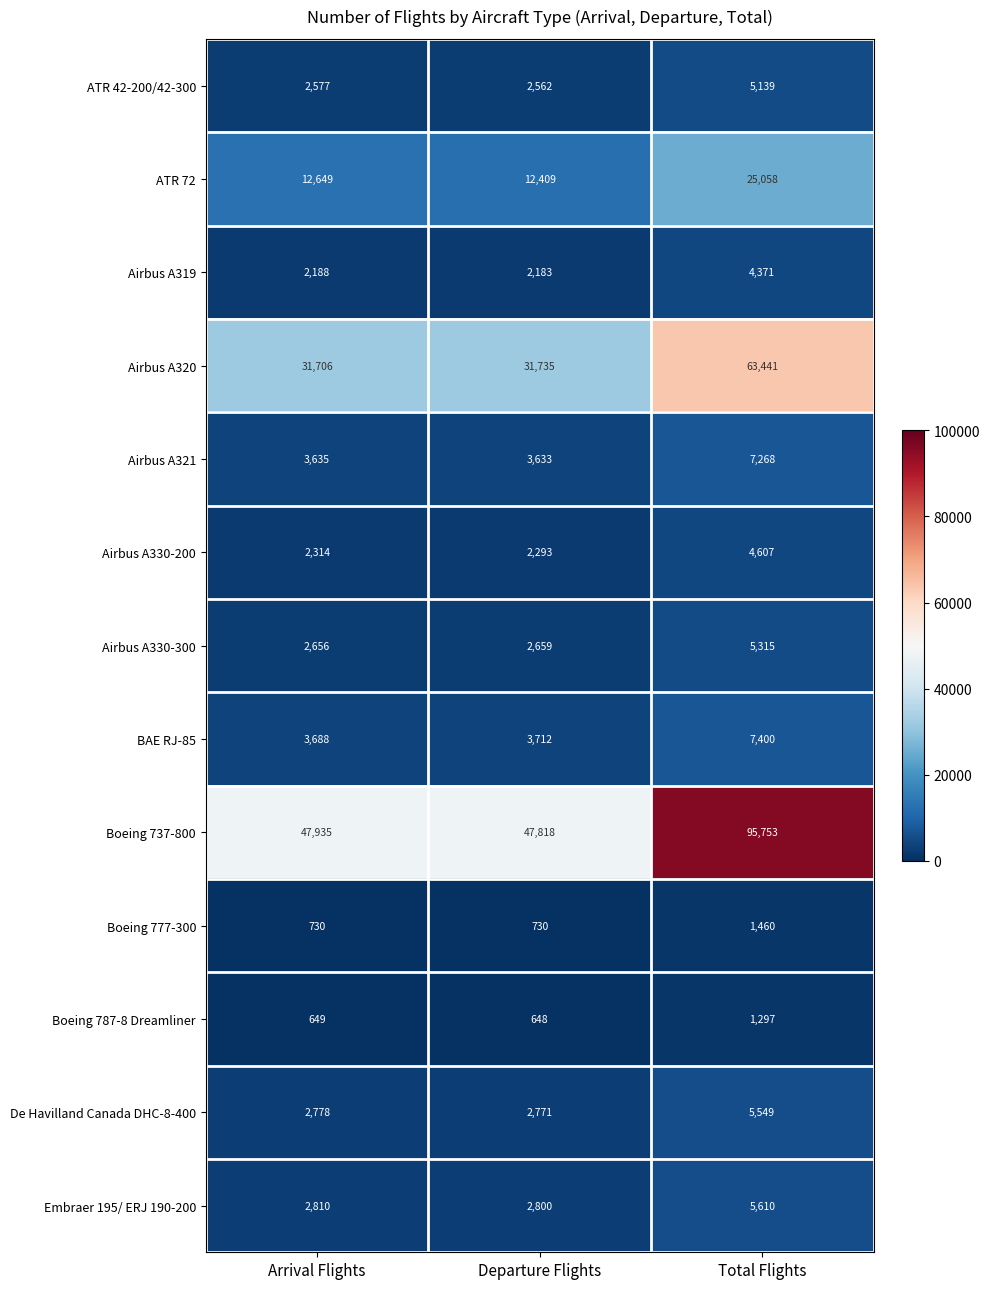

Which series changed the most between Arrival Flights and Departure Flights?

ATR 72